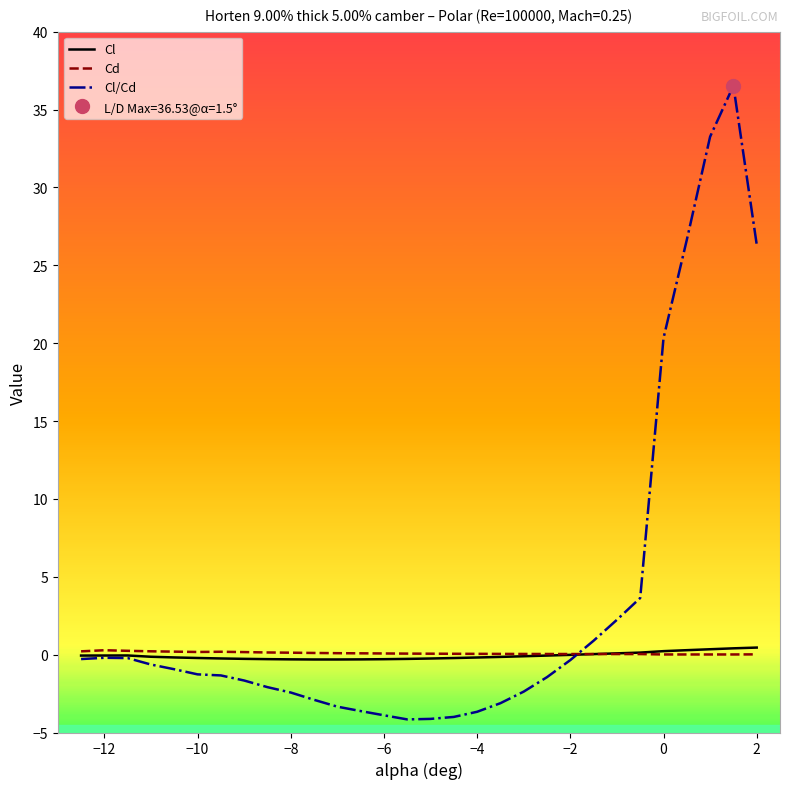

Is it true that Cl/Cd equals -2.4 at −8?

True